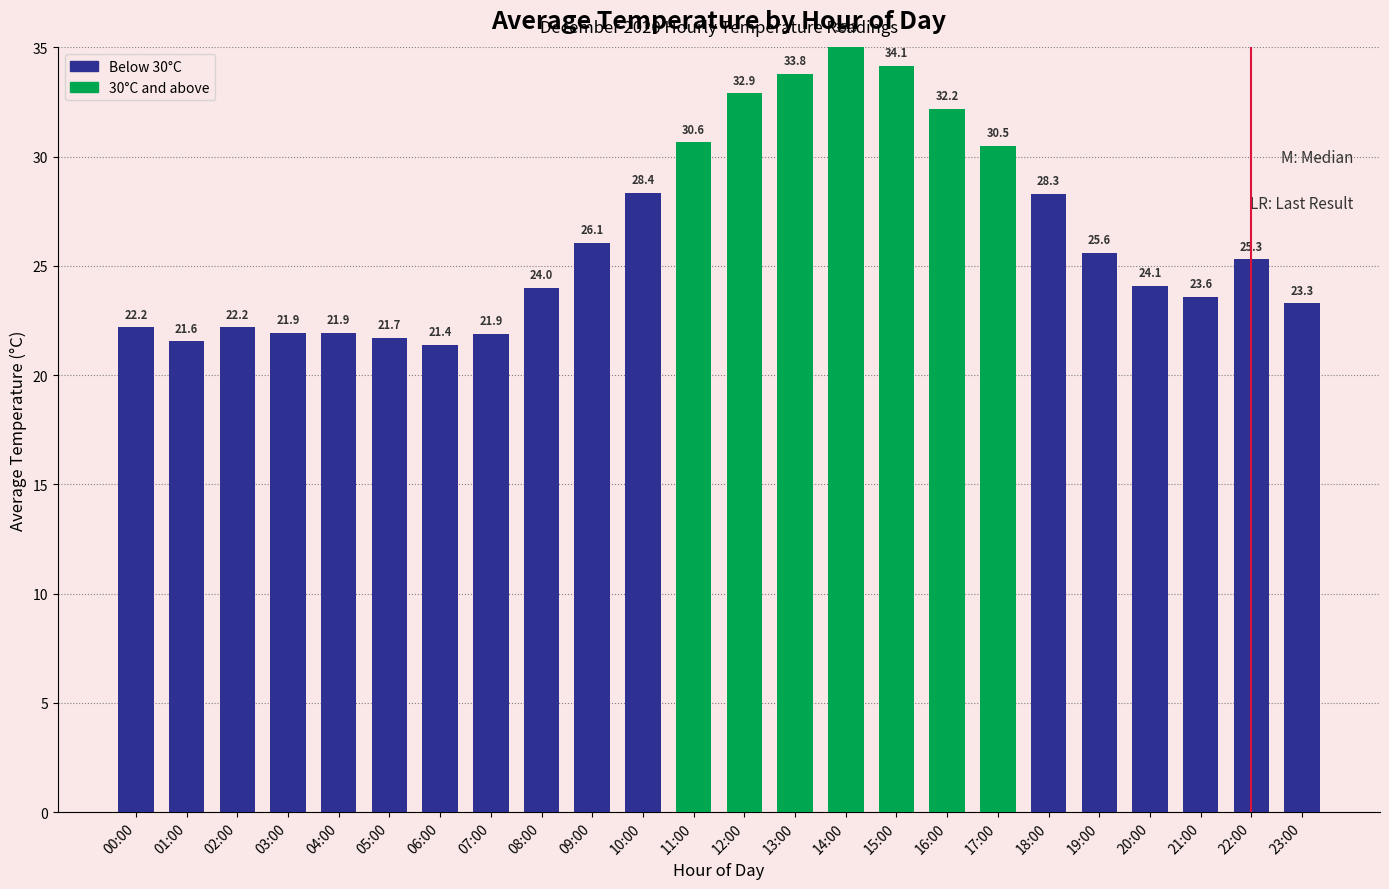

What is the sum of the values at 22:00 and 01:00?

46.9